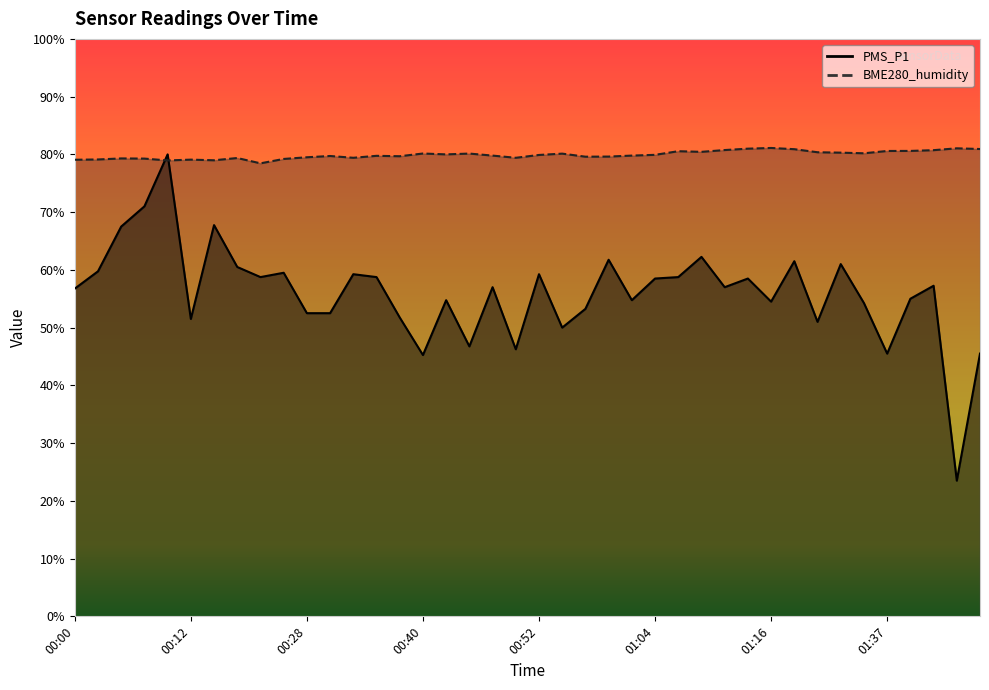

Reading left to right, list all the values displayed in this chart.

PMS_P1: 56.8	59.8	67.5	71.0	80.0	51.5	67.8	60.5	58.8	59.5	52.5	52.5	59.2	58.8	51.8	45.2	54.8	46.8	57.0	46.2	59.2	50.0	53.2	61.8	54.8	58.5	58.8	62.2	57.0	58.5	54.5	61.5	51.0	61.0	54.2	45.5	55.0	57.2	23.5	45.5
BME280_humidity: 79.1	79.1	79.3	79.3	79.0	79.1	79.0	79.4	78.5	79.2	79.5	79.7	79.4	79.8	79.7	80.2	80.0	80.1	79.8	79.4	79.9	80.1	79.6	79.6	79.8	79.9	80.5	80.4	80.8	81.0	81.1	80.9	80.4	80.3	80.2	80.6	80.6	80.7	81.0	80.9